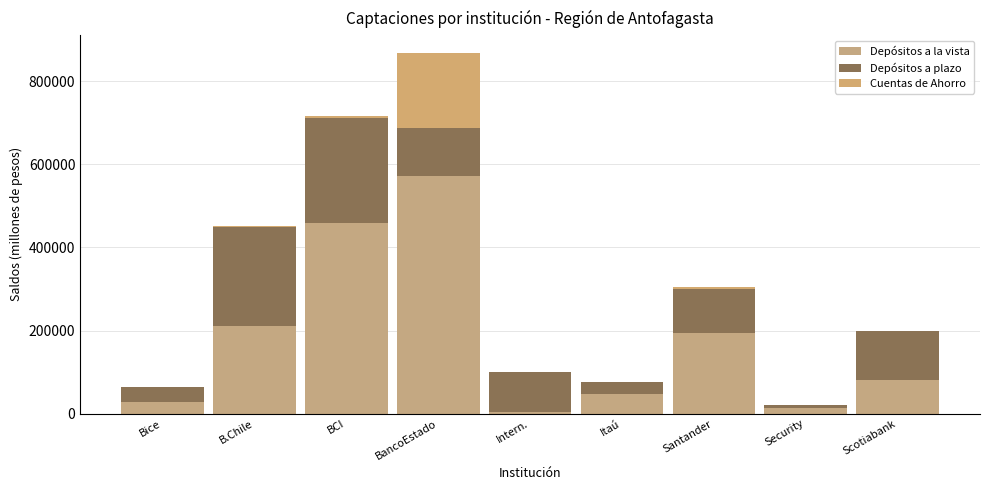

Count the number of data series in this chart.

3